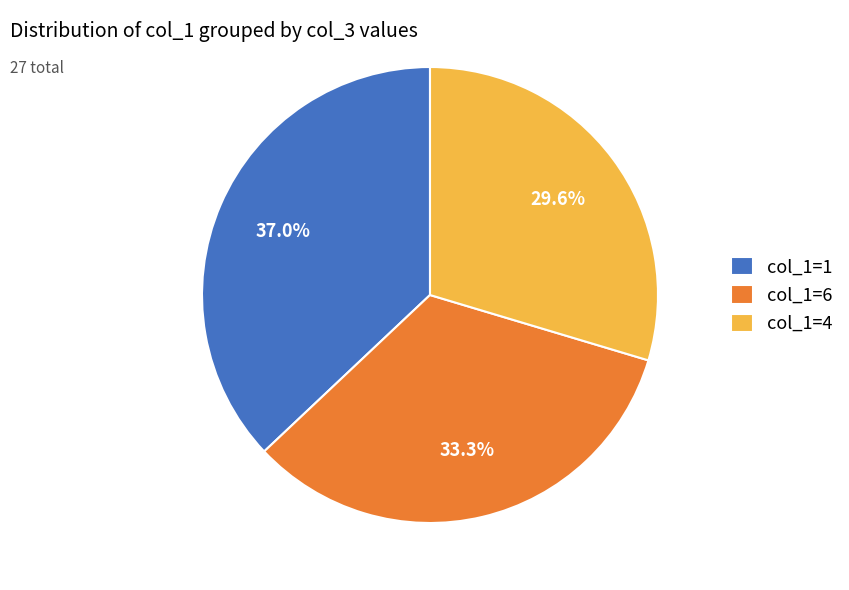

Which slice is the largest?

col_1=1